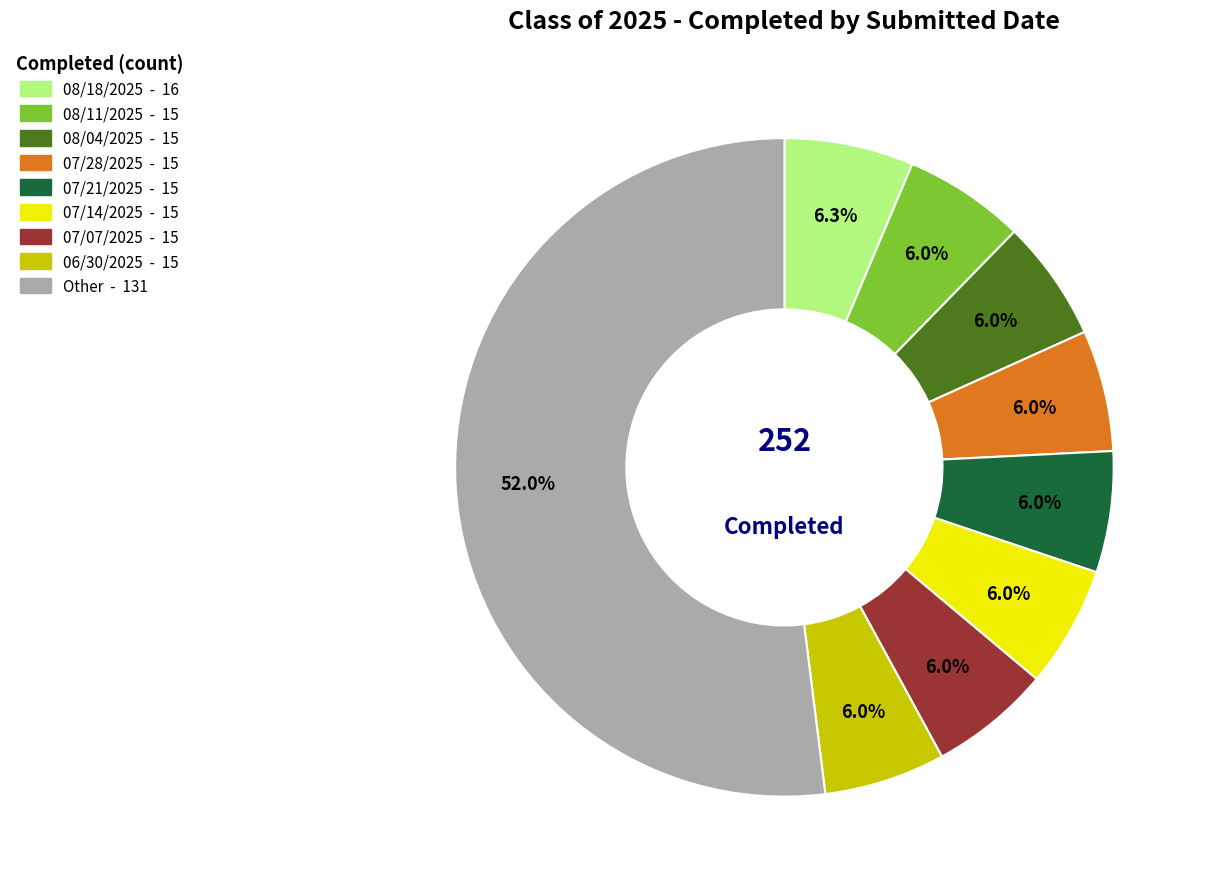

Is there a majority slice in this chart?

Yes